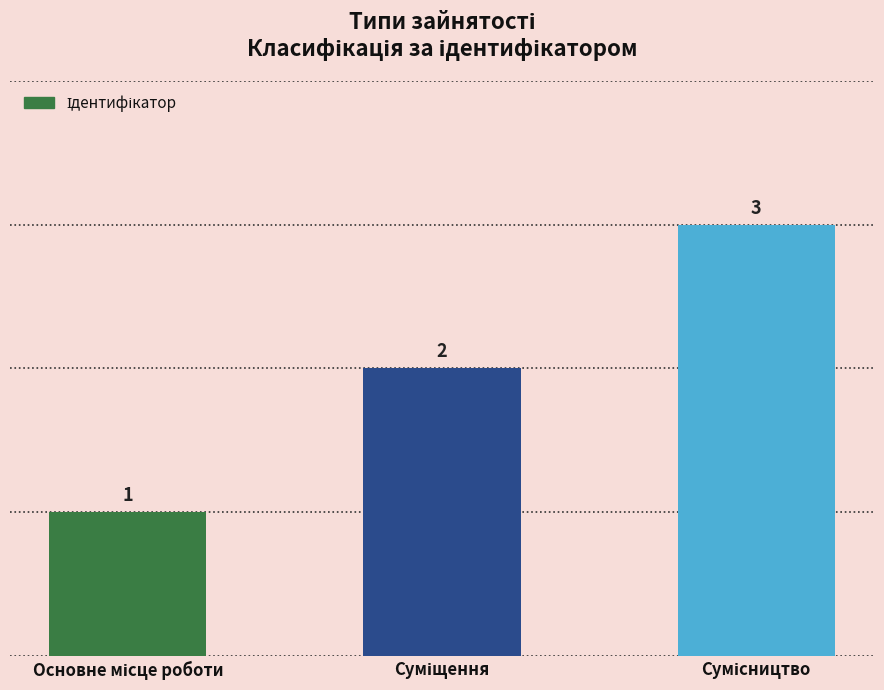

What is the maximum value shown in the chart?

3